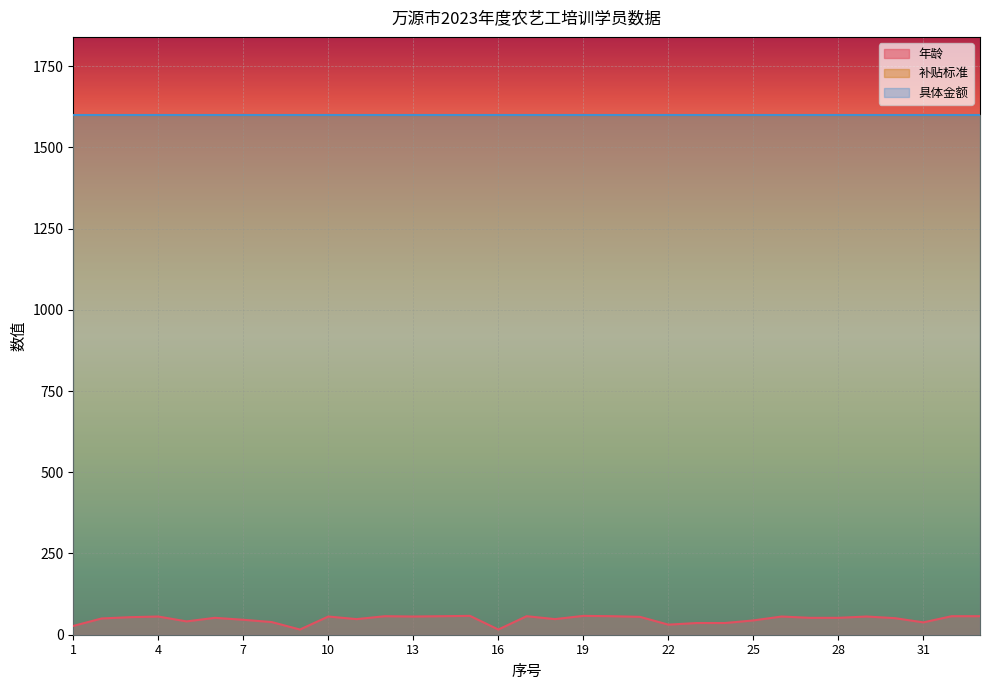

At 12, list the series in order from largest to smallest.

补贴标准, 具体金额, 年龄